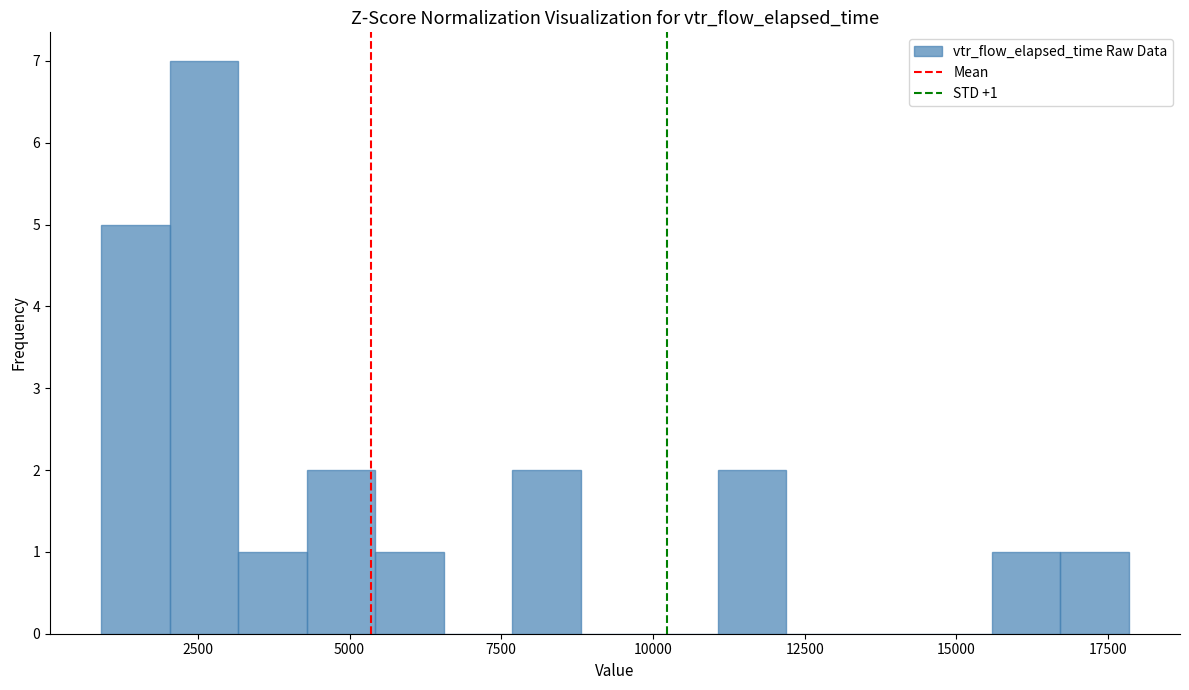

Read against the x-axis, roughly where is the centre of the tallest bar?

2500